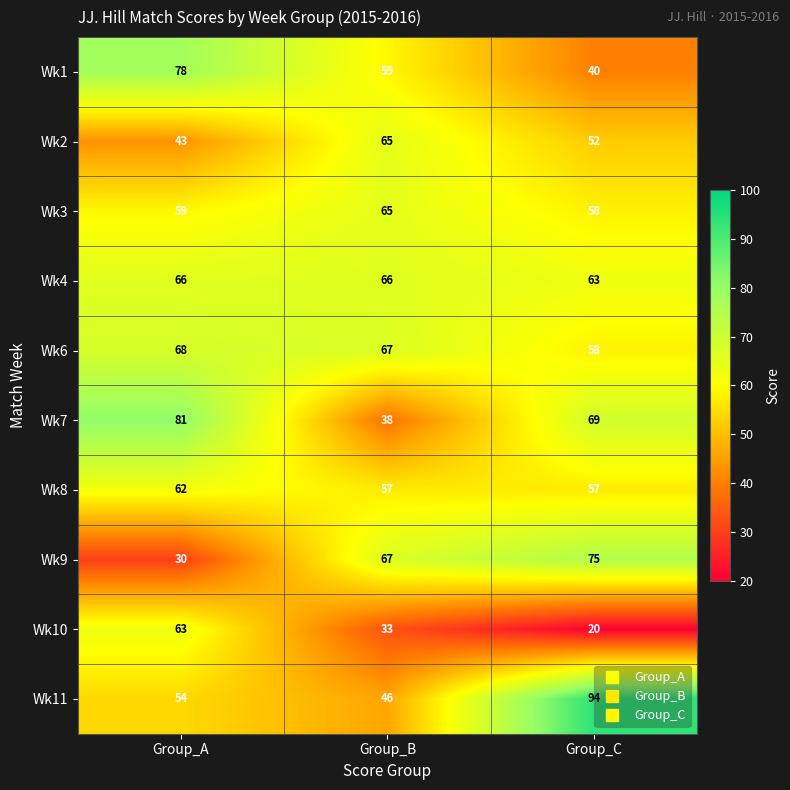

What is the maximum value for Wk3?

65